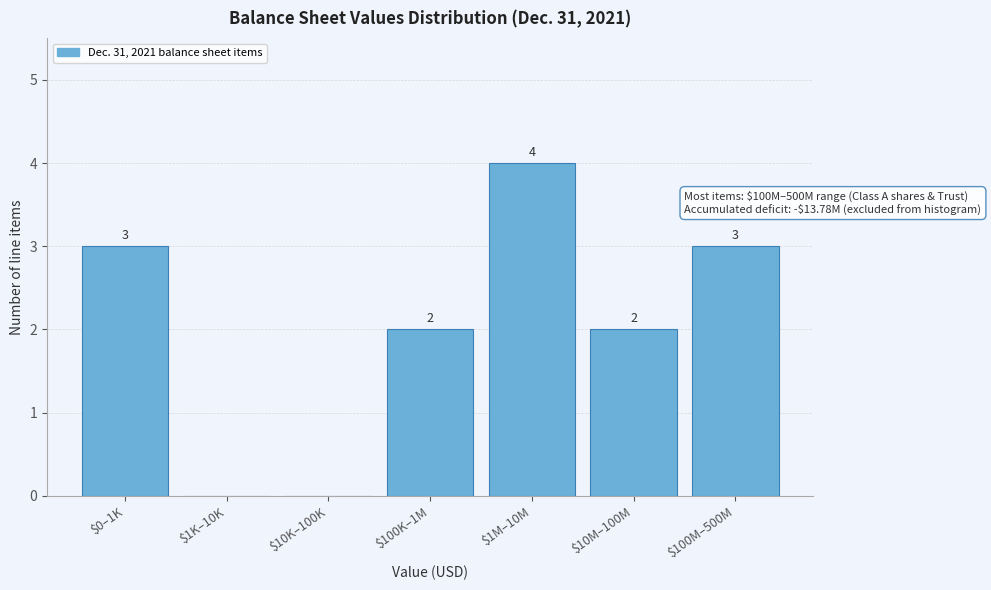

What is the approximate value at $100M–500M?

3